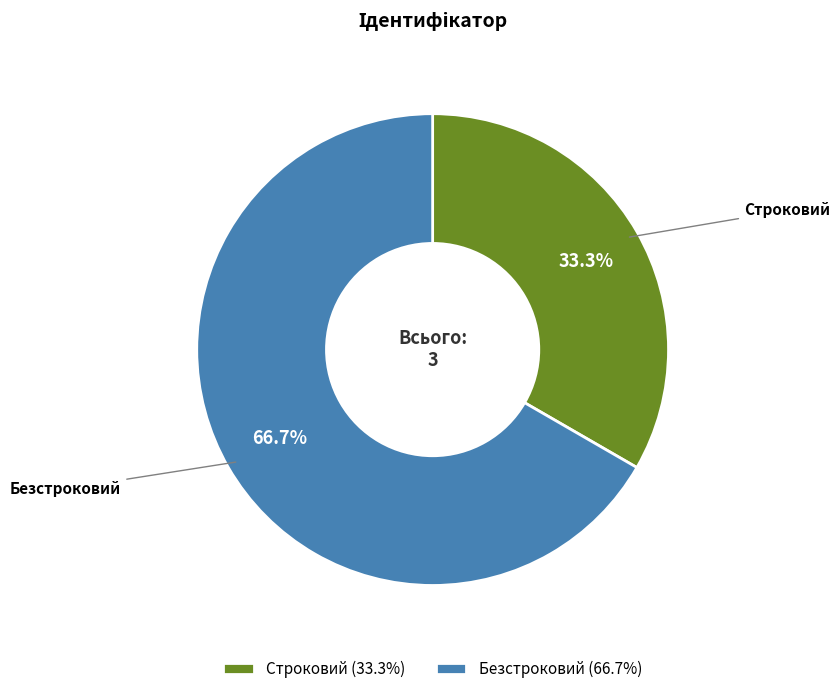

What portion of the pie excludes Безстроковий?

33.3%